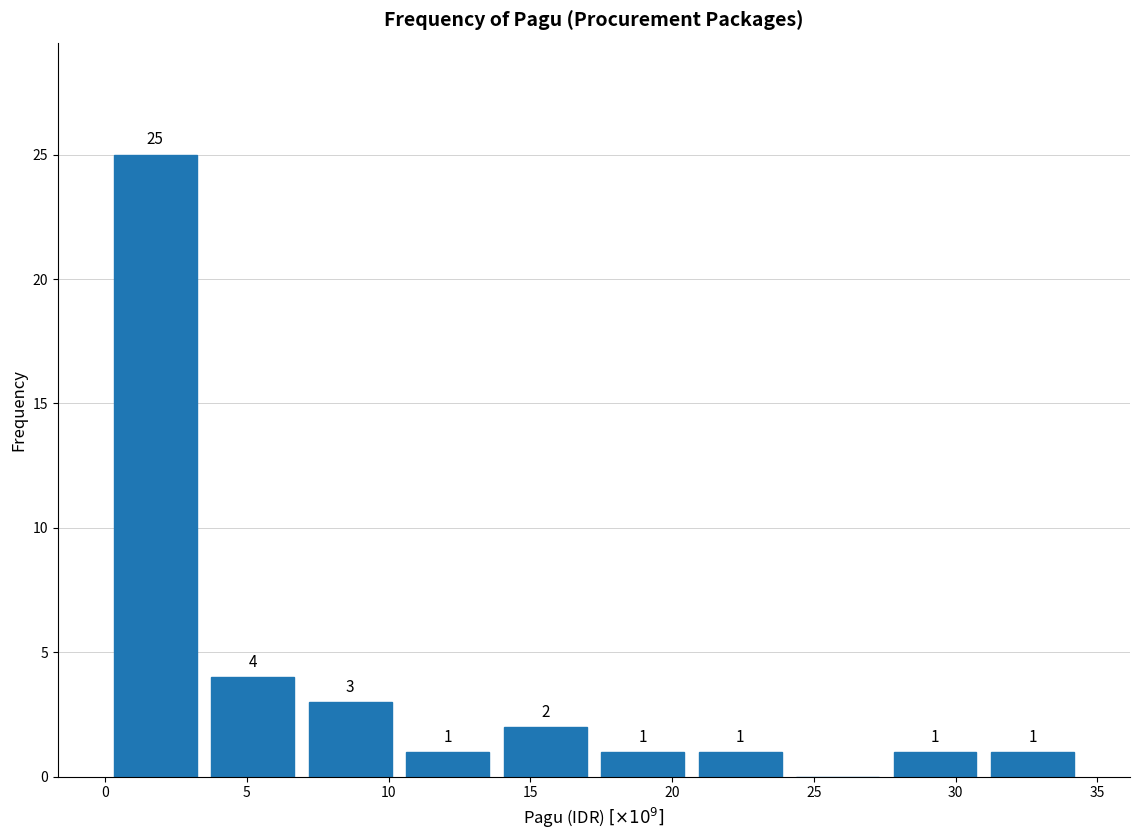

Over which range of the x-axis is the bar tallest?

0.0 to 3.5